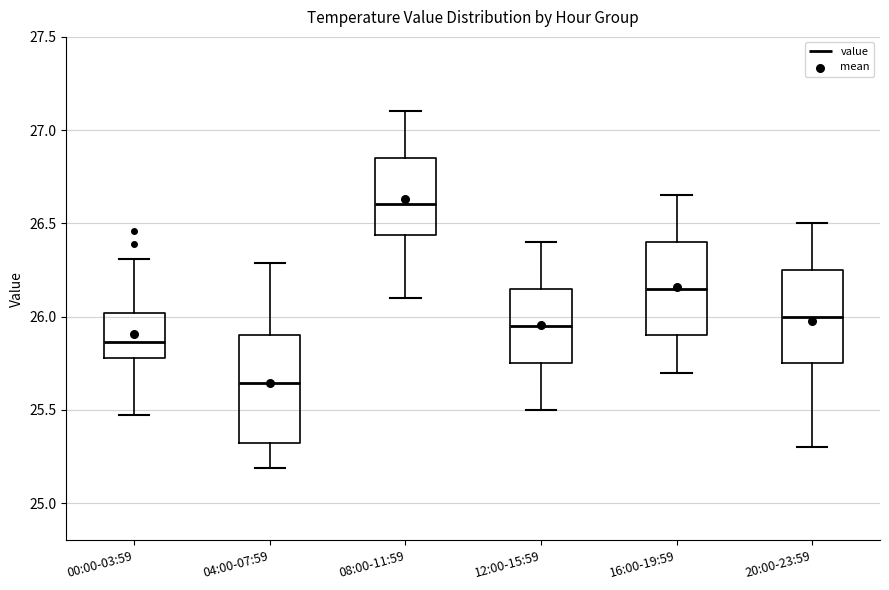

Reading left to right, transcribe this box plot: for each box, give where its median line is, the range the box spans, and where its two whiskers end, as read against the y-axis. The values are not printed on the chart, so give them approximately, as read against the axis.

00:00-03:59: median 25.85, box 25.80 to 26.00, whiskers 25.45 to 26.30
04:00-07:59: median 25.65, box 25.30 to 25.90, whiskers 25.20 to 26.30
08:00-11:59: median 26.60, box 26.45 to 26.85, whiskers 26.10 to 27.10
12:00-15:59: median 25.95, box 25.75 to 26.15, whiskers 25.50 to 26.40
16:00-19:59: median 26.15, box 25.90 to 26.40, whiskers 25.70 to 26.65
20:00-23:59: median 26.00, box 25.75 to 26.25, whiskers 25.30 to 26.50